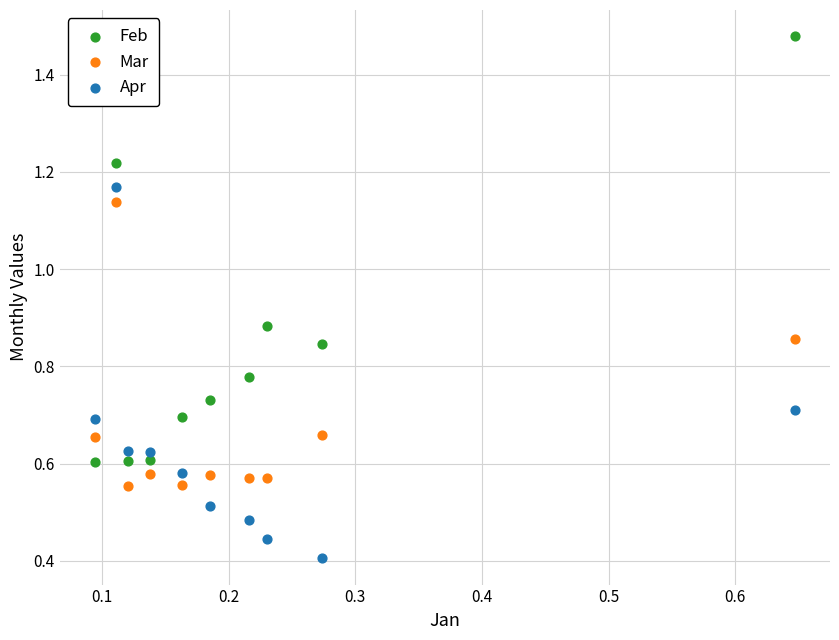

What are all the series names shown in the legend?

Feb, Mar, Apr